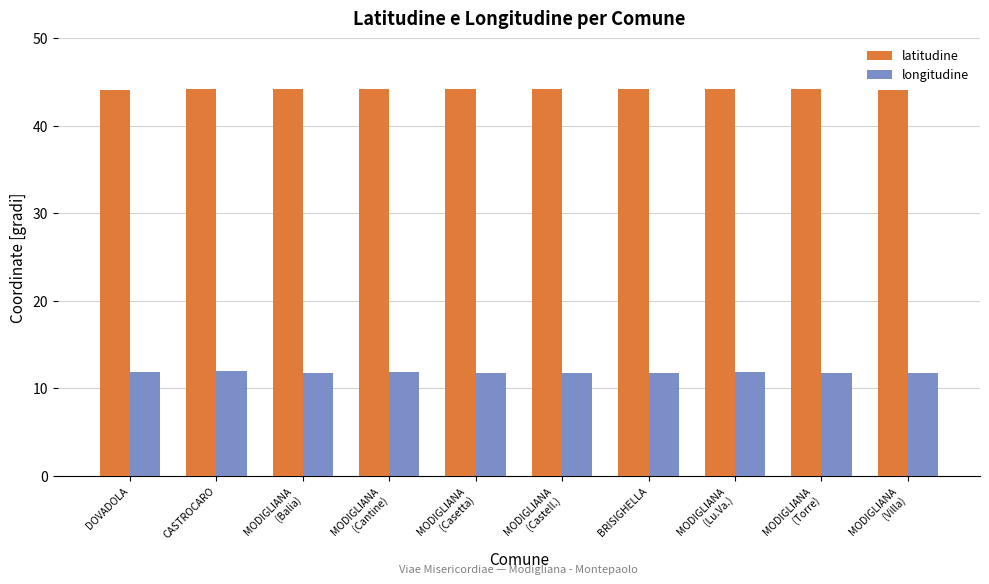

At how many categories does at least one series exceed 26?

10